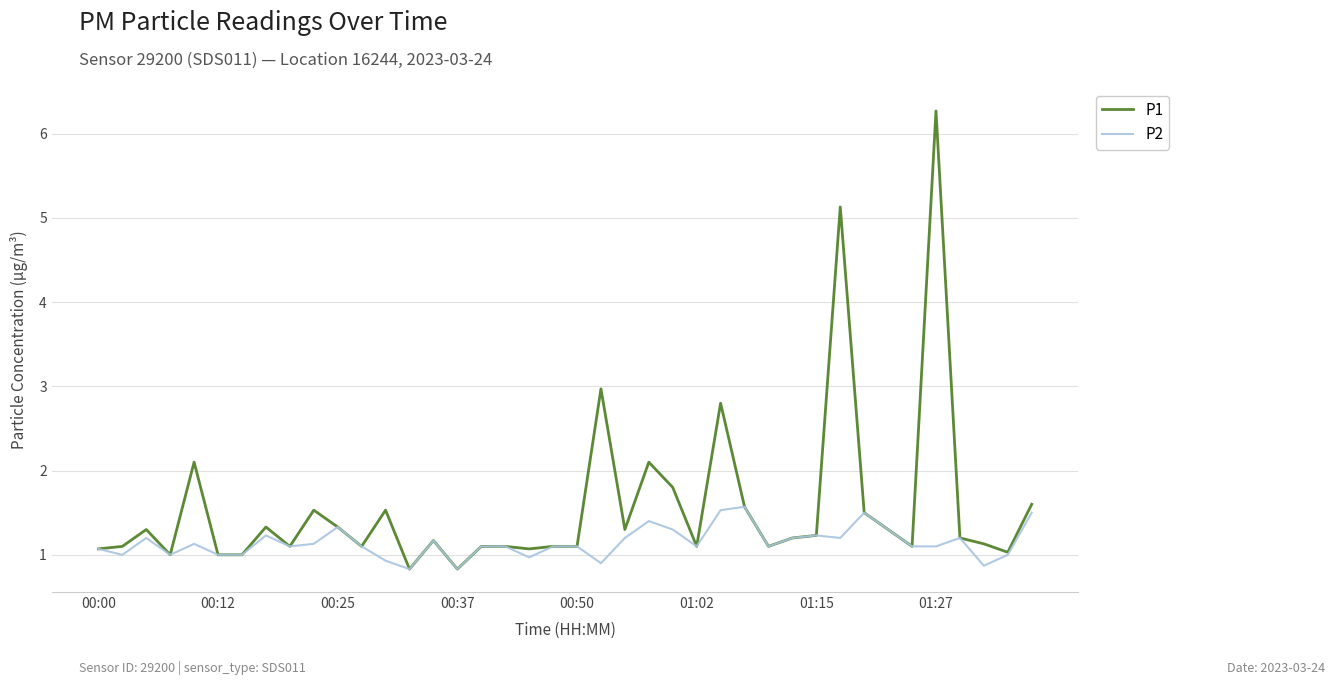

Reading left to right, what are all the values shown in this chart?

P1: 1.1	1.1	1.3	1.0	2.1	1.0	1.0	1.3	1.1	1.5	1.3	1.1	1.5	0.8	1.2	0.8	1.1	1.1	1.1	1.1	1.1	3.0	1.3	2.1	1.8	1.1	2.8	1.6	1.1	1.2	1.2	5.1	1.5	1.3	1.1	6.3	1.2	1.1	1.0	1.6
P2: 1.1	1.0	1.2	1.0	1.1	1.0	1.0	1.2	1.1	1.1	1.3	1.1	0.9	0.8	1.2	0.8	1.1	1.1	1.0	1.1	1.1	0.9	1.2	1.4	1.3	1.1	1.5	1.6	1.1	1.2	1.2	1.2	1.5	1.3	1.1	1.1	1.2	0.9	1.0	1.5